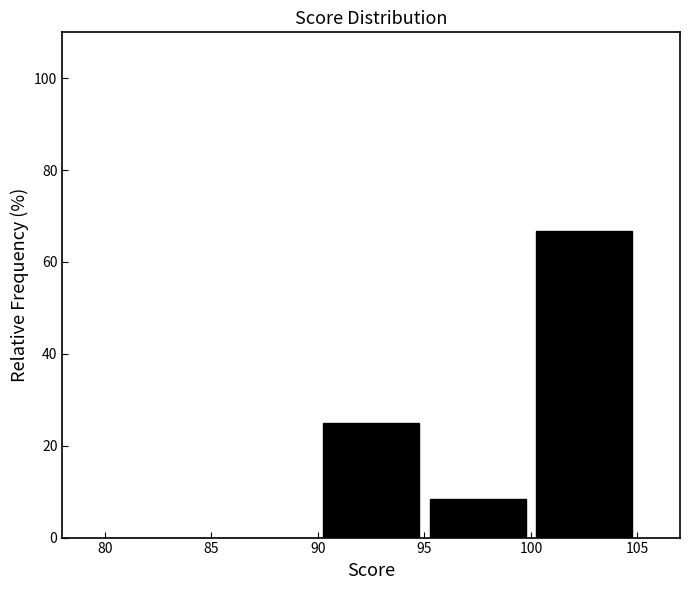

Reading left to right, list every bar in this chart as the range it spans on the x-axis followed by its height. The values are not printed on the chart, so give them approximately, as read against the axis.

80 to 85: 0
85 to 90: 0
90 to 95: 26
95 to 100: 8
100 to 105: 66